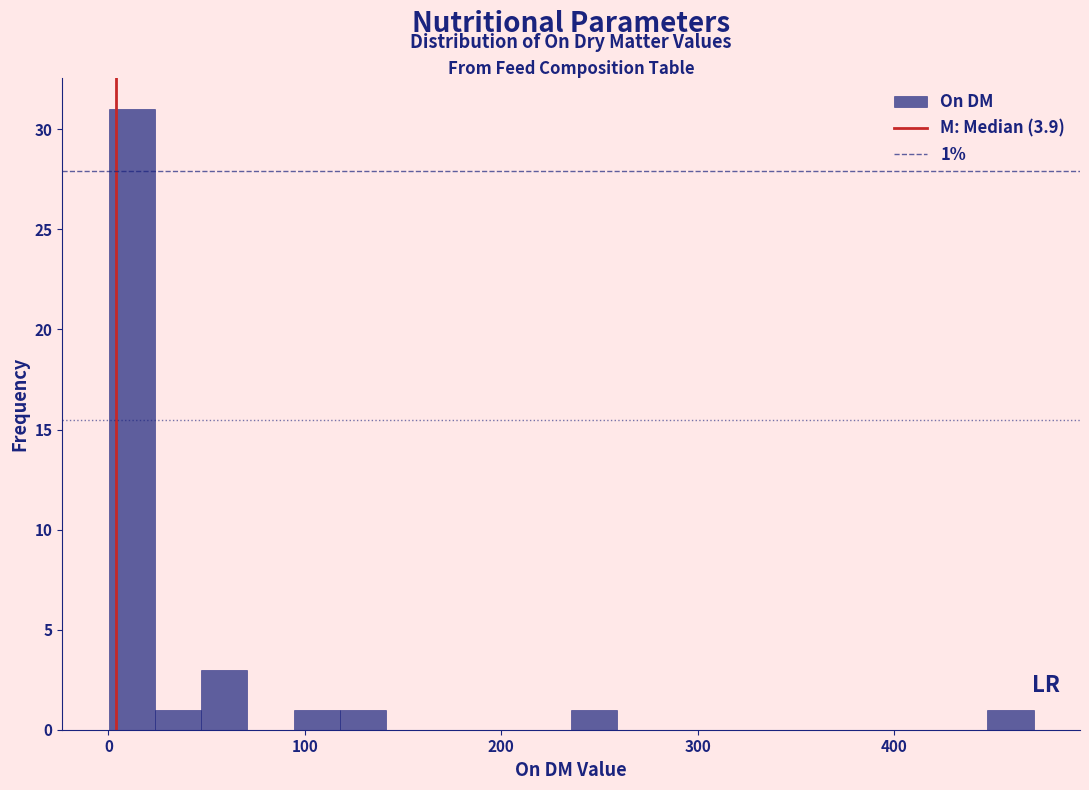

Read against the x-axis, roughly where is the centre of the tallest bar?

10